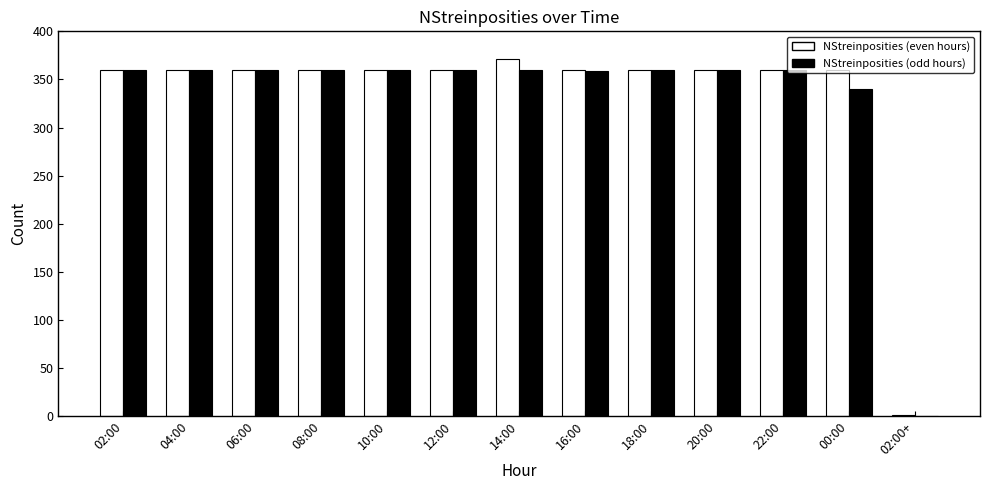

At which category is the sum across all series the highest?

14:00